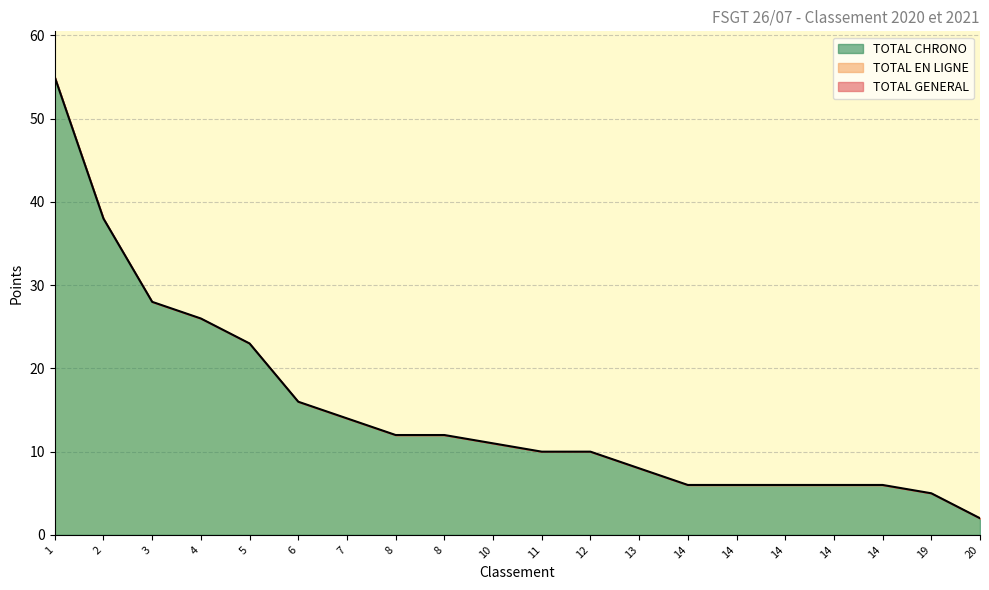

What is the difference between the maximum and minimum values in the TOTAL CHRONO series?

53